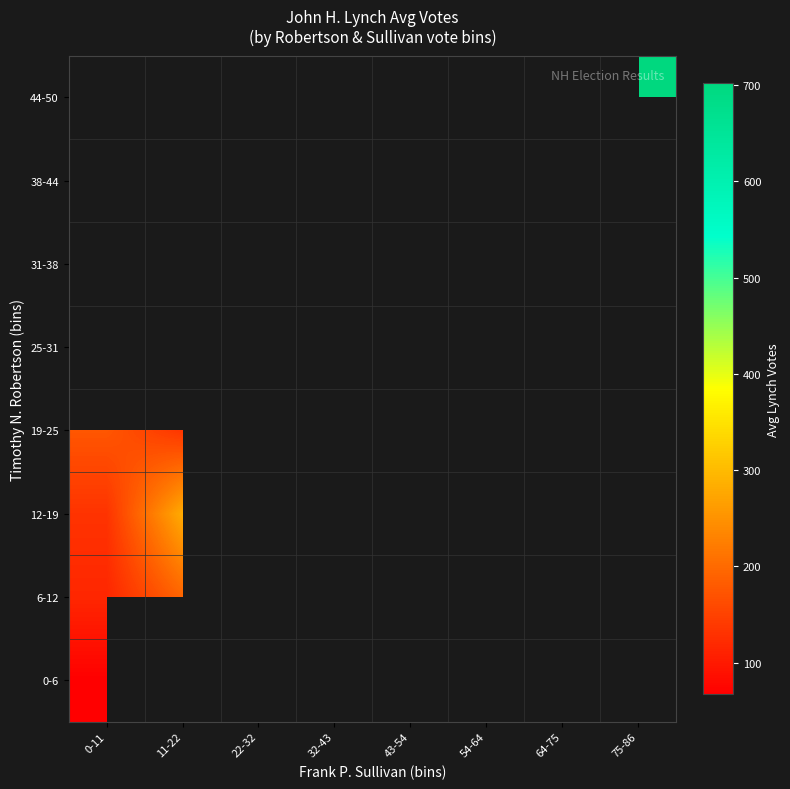

Count the number of categories in the chart.

8